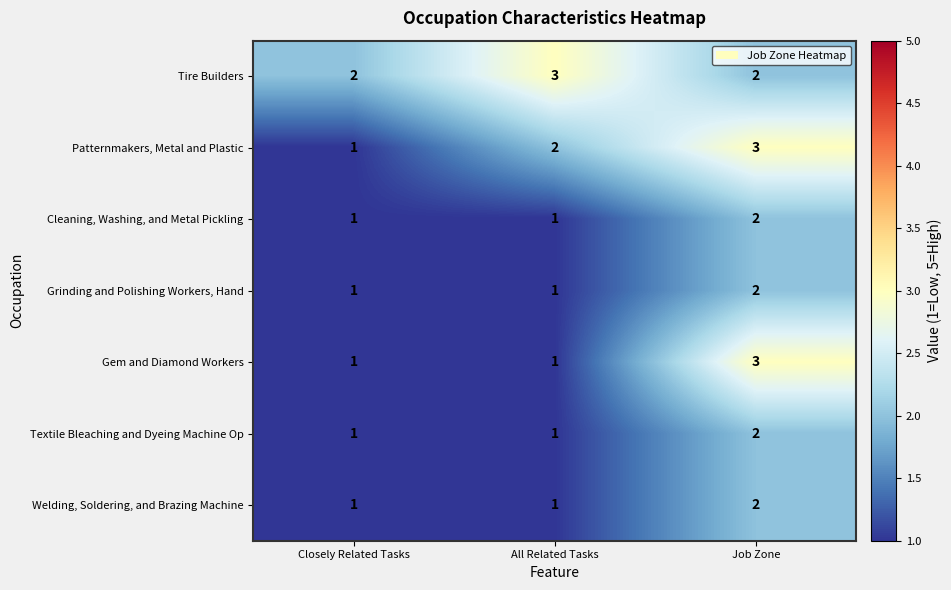

Is the value of Cleaning, Washing, and Metal Pickling at All Related Tasks greater than the value of Patternmakers, Metal and Plastic at All Related Tasks?

No